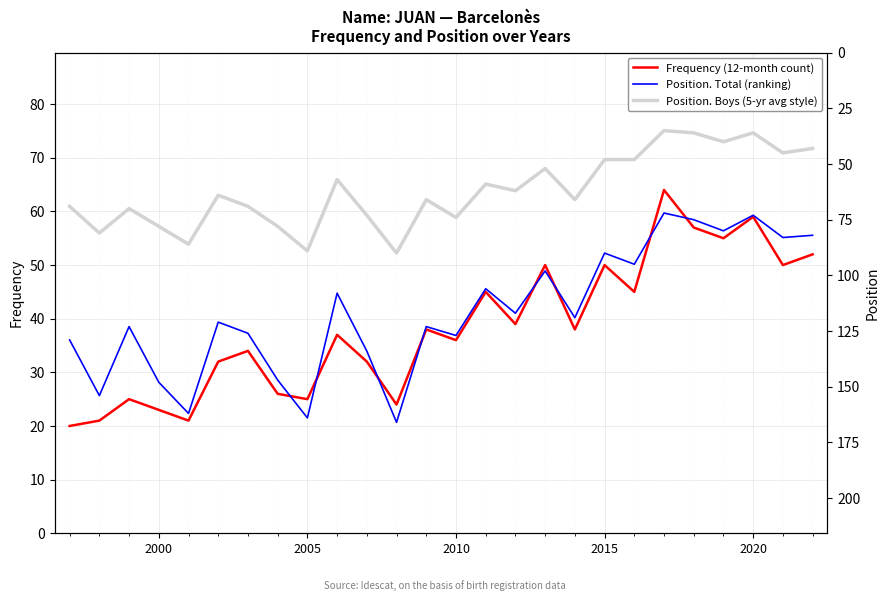

What is the lowest value of the Position. Boys (5-yr avg style) series?

35